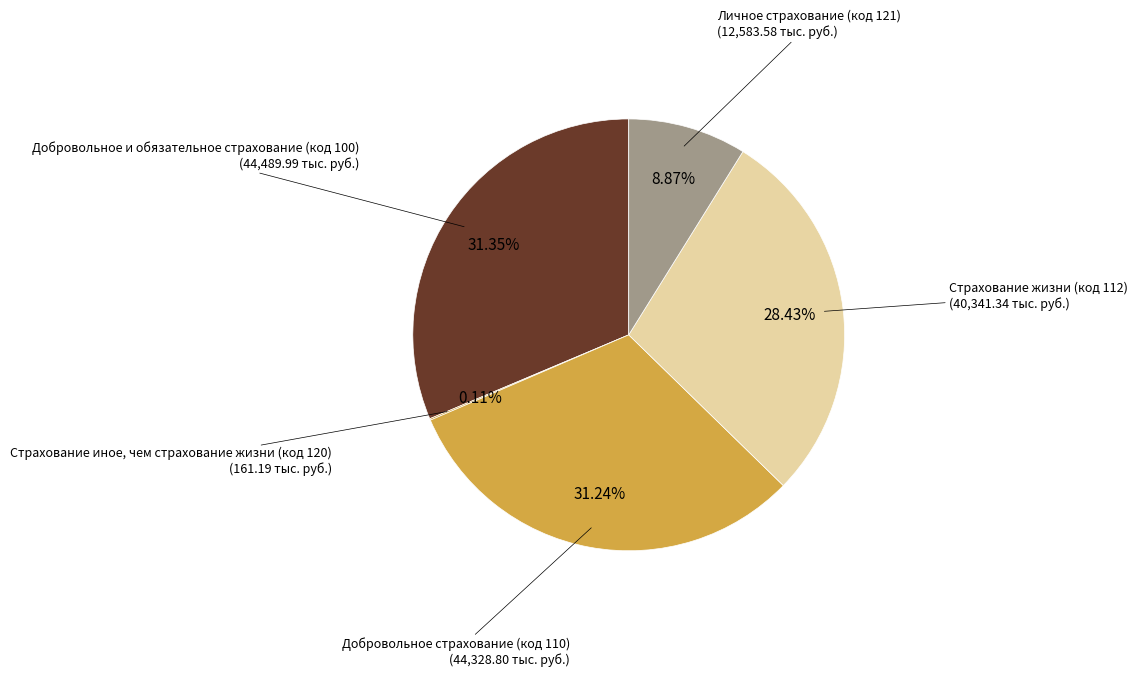

Is Добровольное страхование (код 110) the majority of the pie?

No